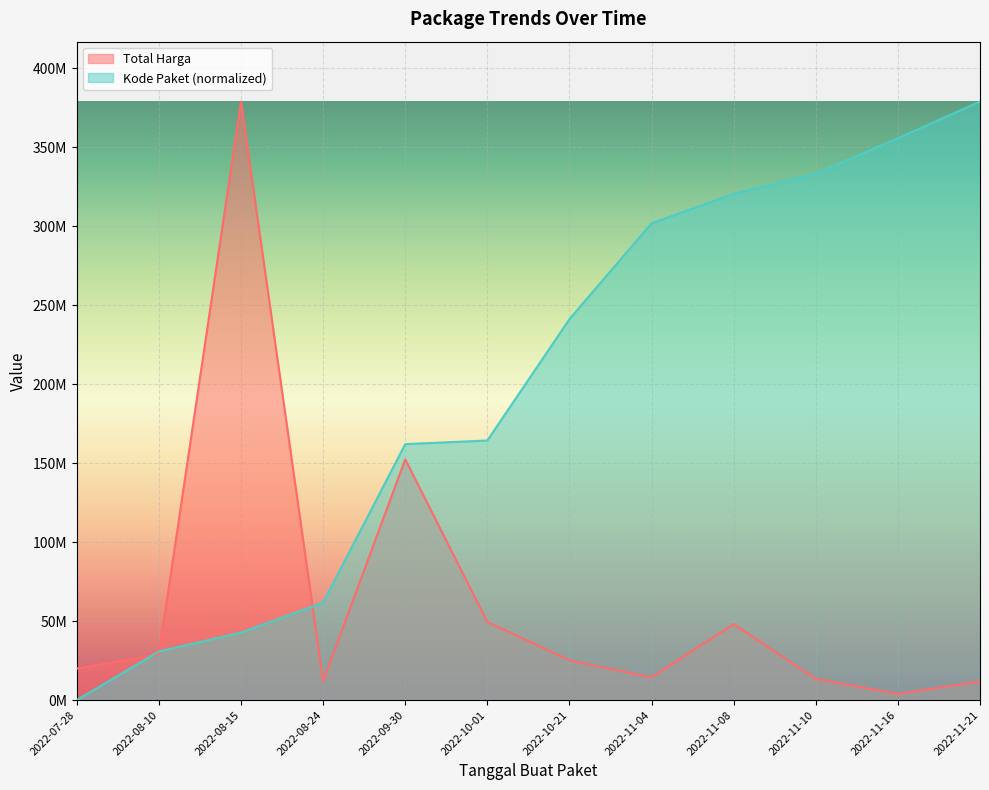

What is the difference between the Kode Paket values at 2022-08-15 and 2022-11-16?

313051645.8